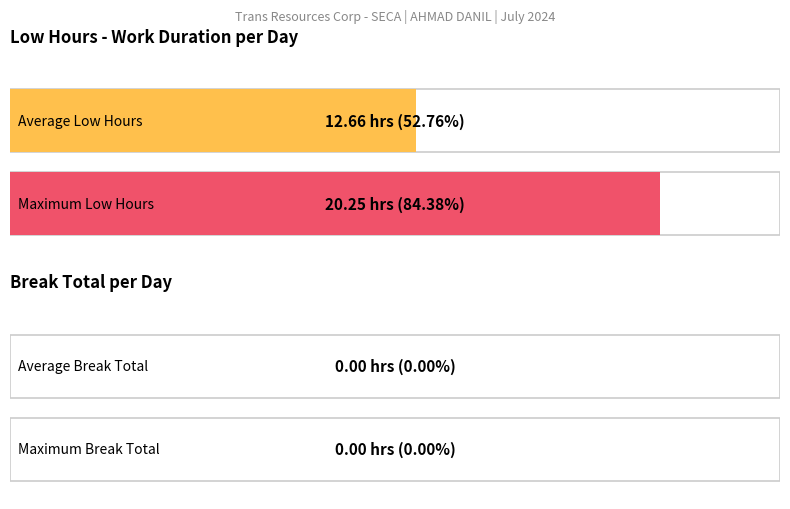

Is it true that Low (hours) equals 4.2 at 10-Wed?

False